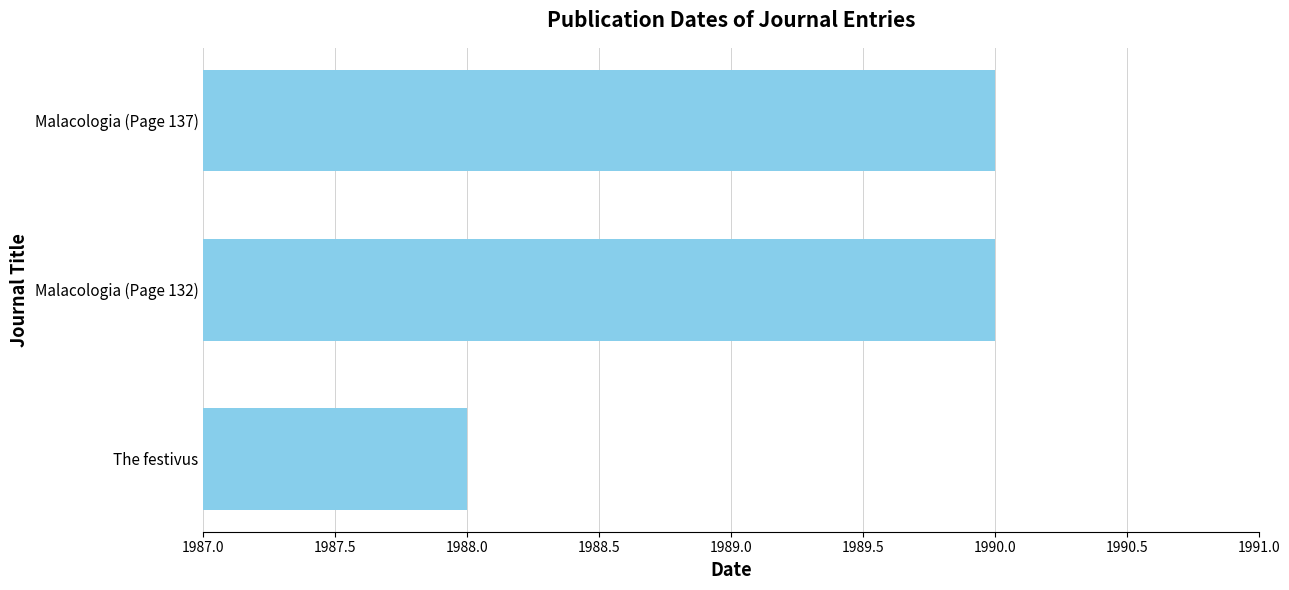

Reading bottom to top, list all the values displayed in this chart.

1988	1990	1990